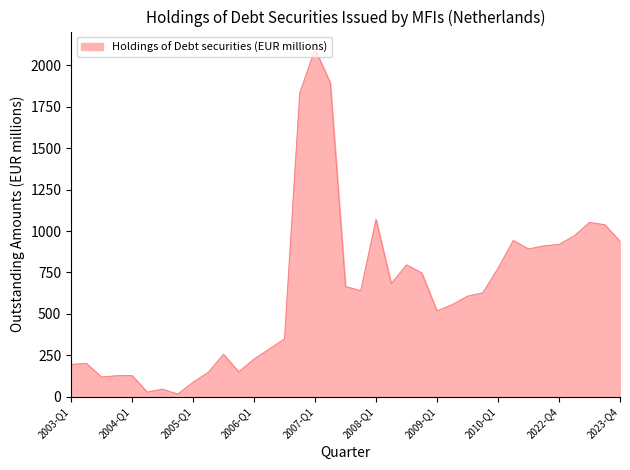

What is the difference between the maximum and minimum values?

2083